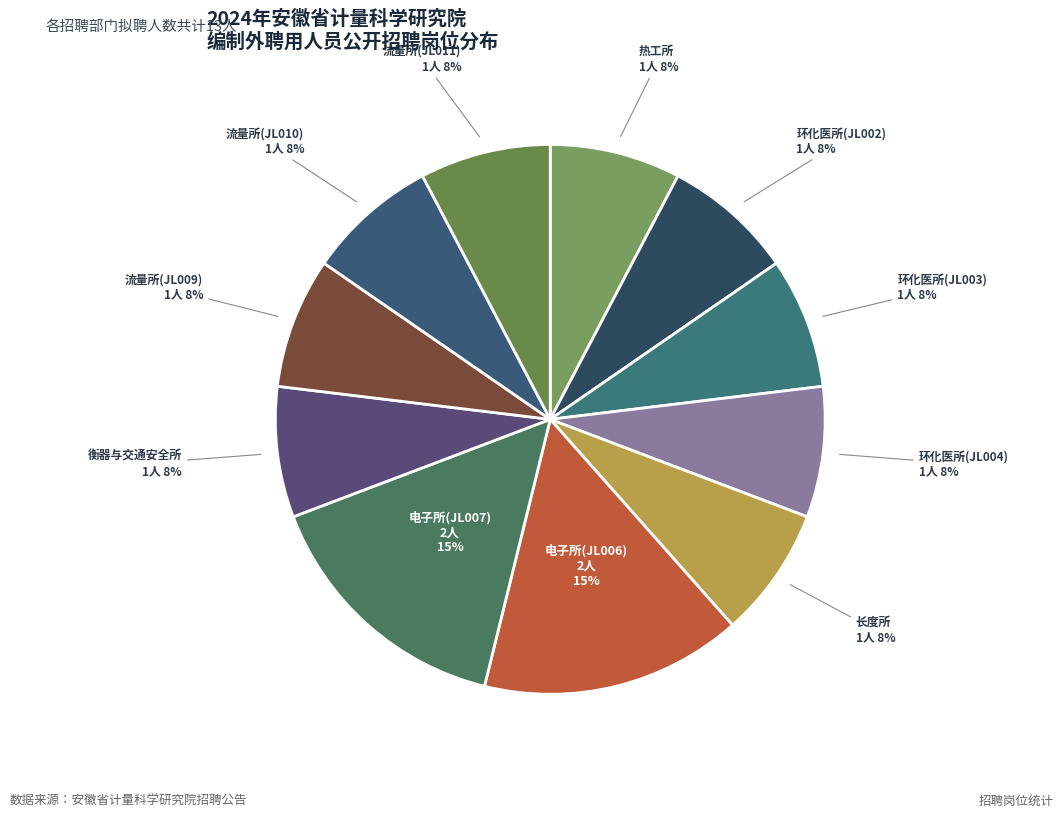

Is there a majority slice in this chart?

No